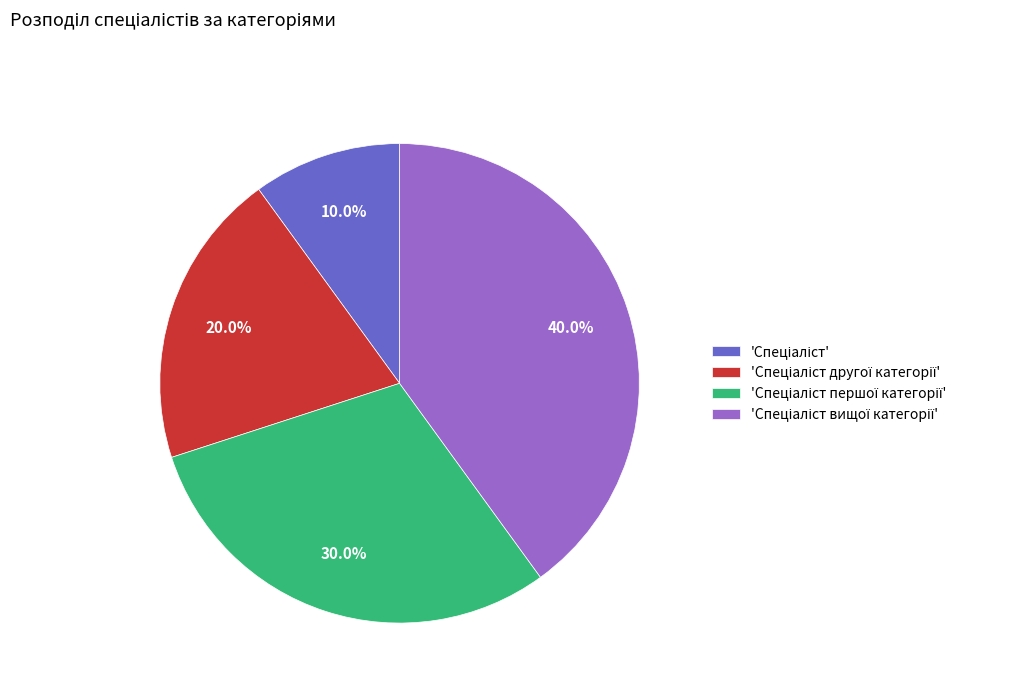

Is there any slice that represents more than half of the pie?

No